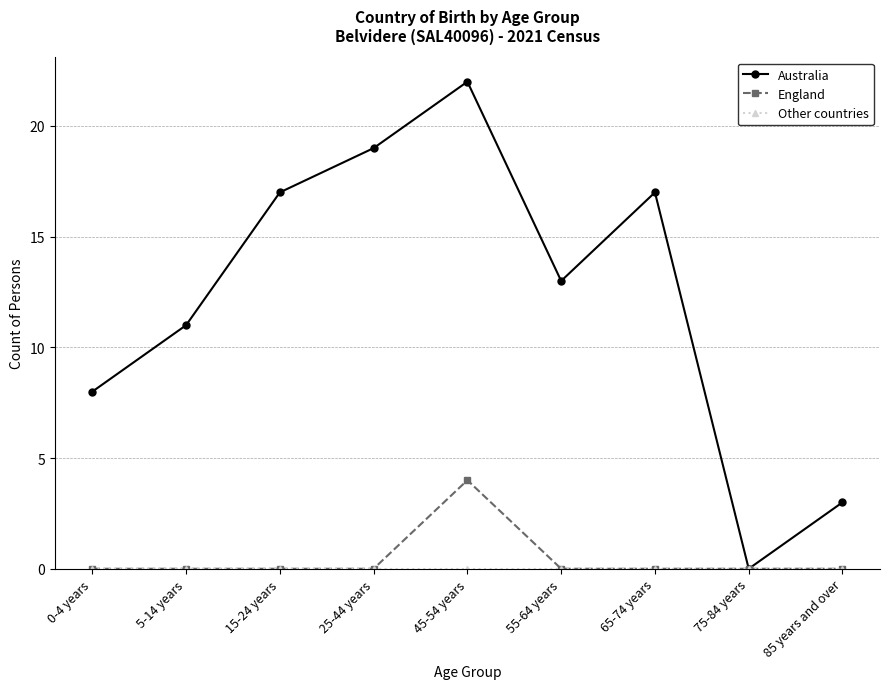

True or false: Australia has a value of 8 at 0-4 years.

True